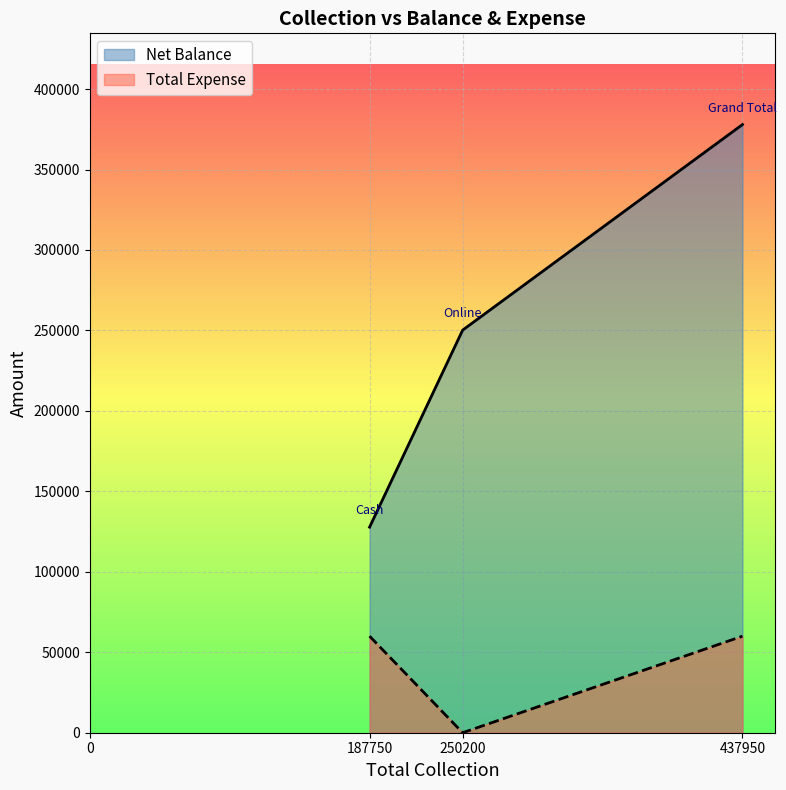

Which label corresponds to the largest value in the chart?

437950